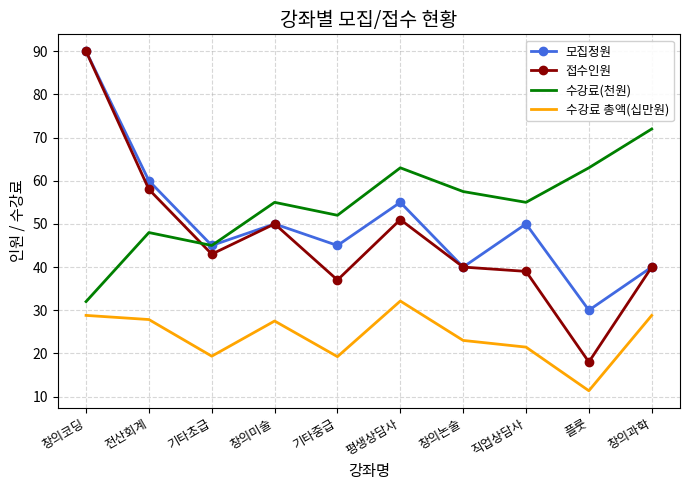

Where does the 수강료 총액(십만원) series first go above 27?

창의코딩